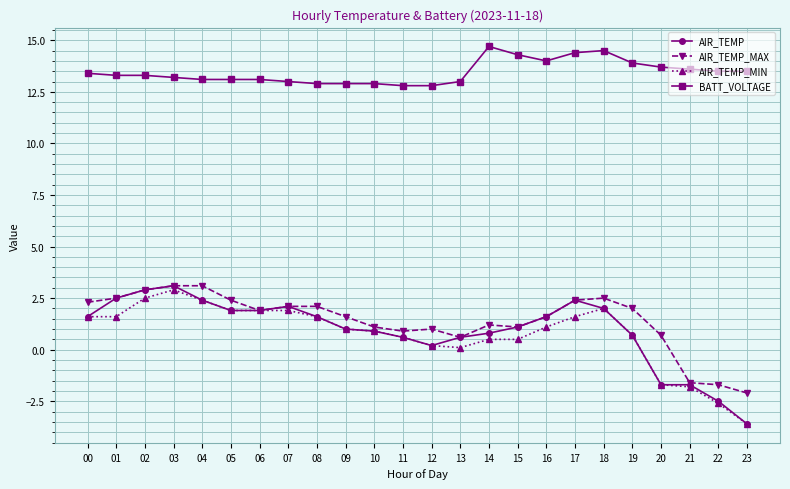

Does the chart have visible grid lines?

Yes